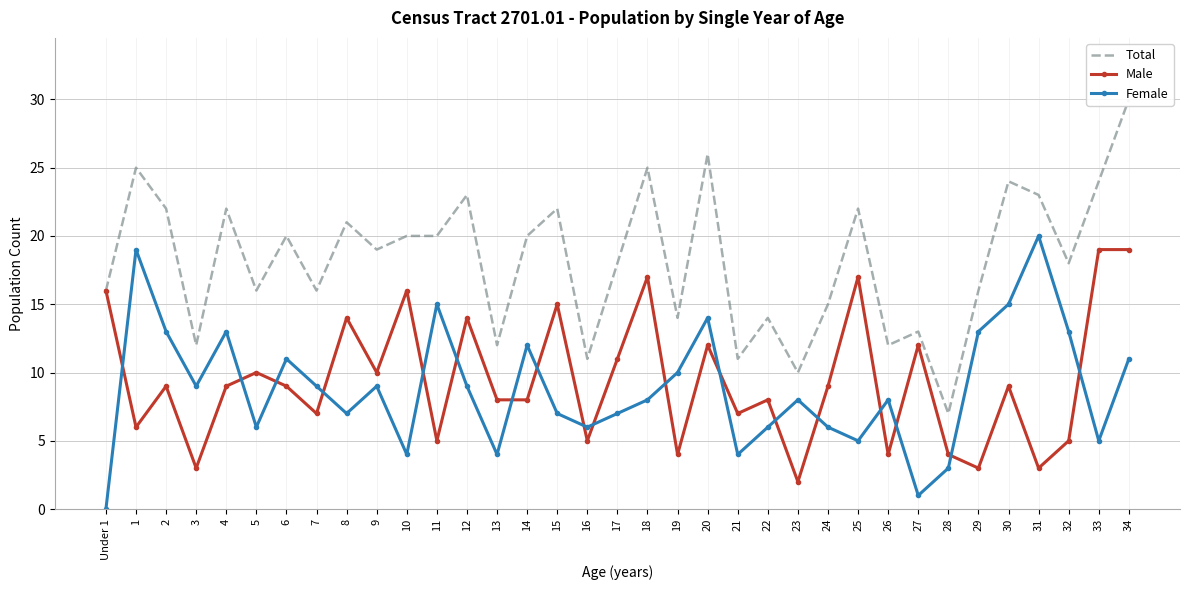

At which category does Male reach its first local valley?

1